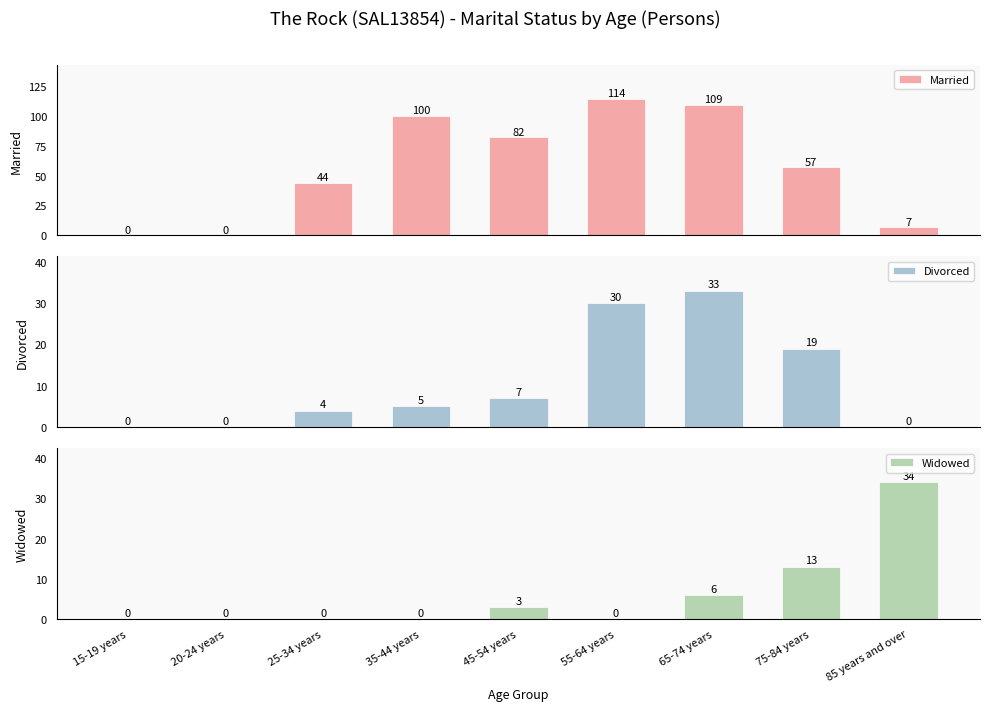

What position from the left is 25-34 years?

3